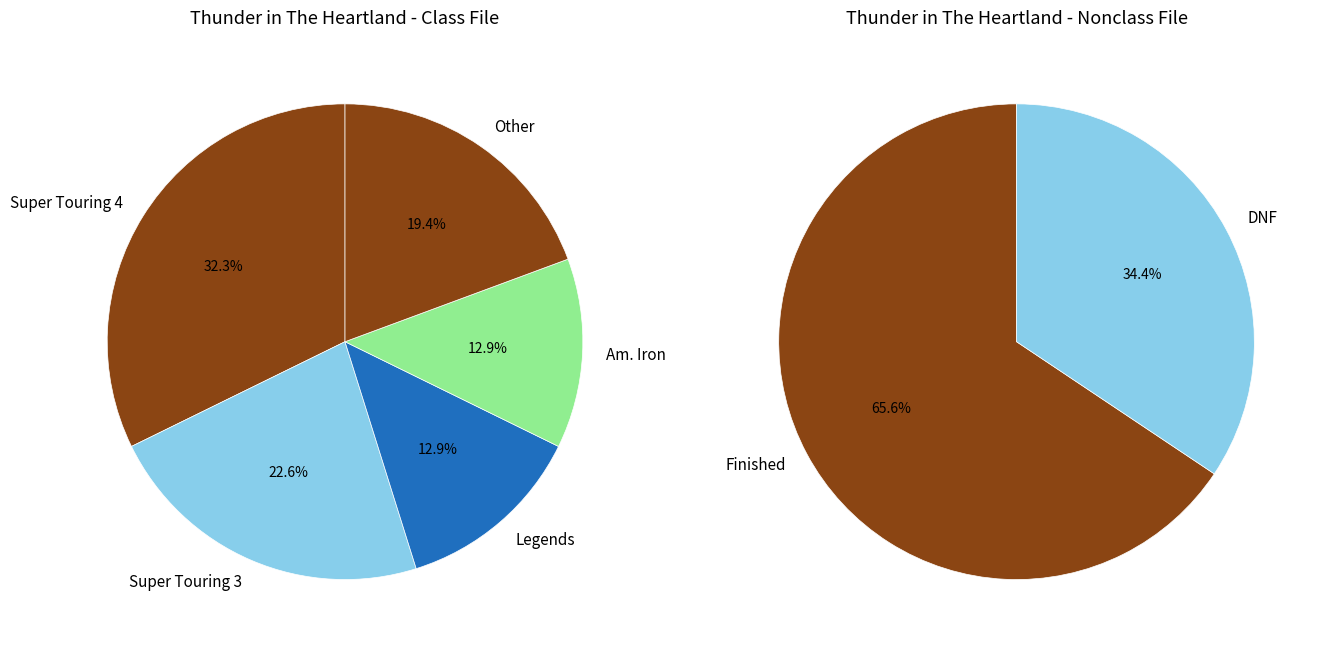

The 8 slice represents 20% of the pie. True or false?

False